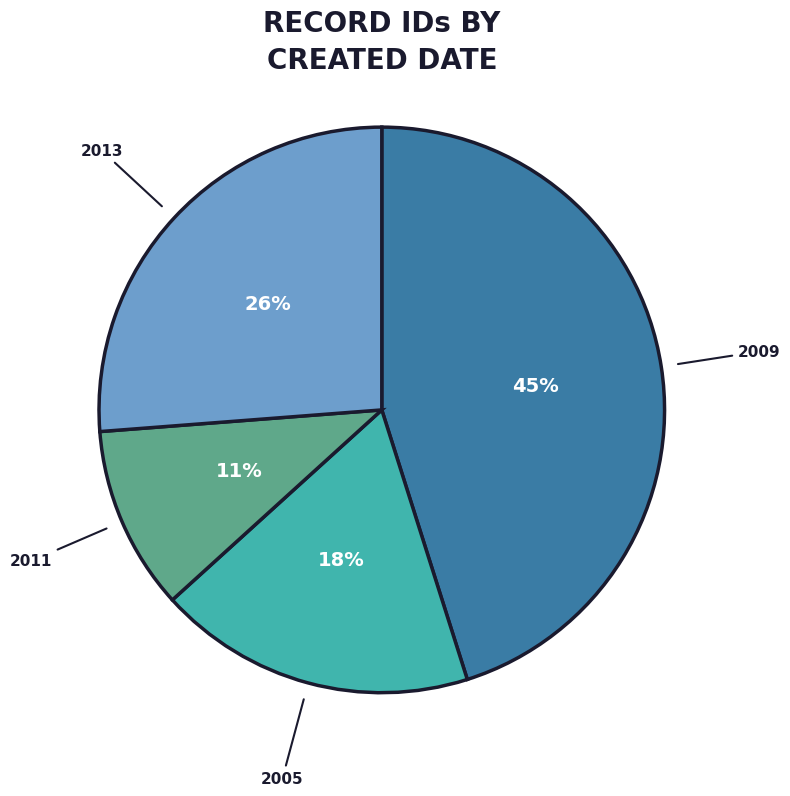

How many segments does this pie chart have?

4